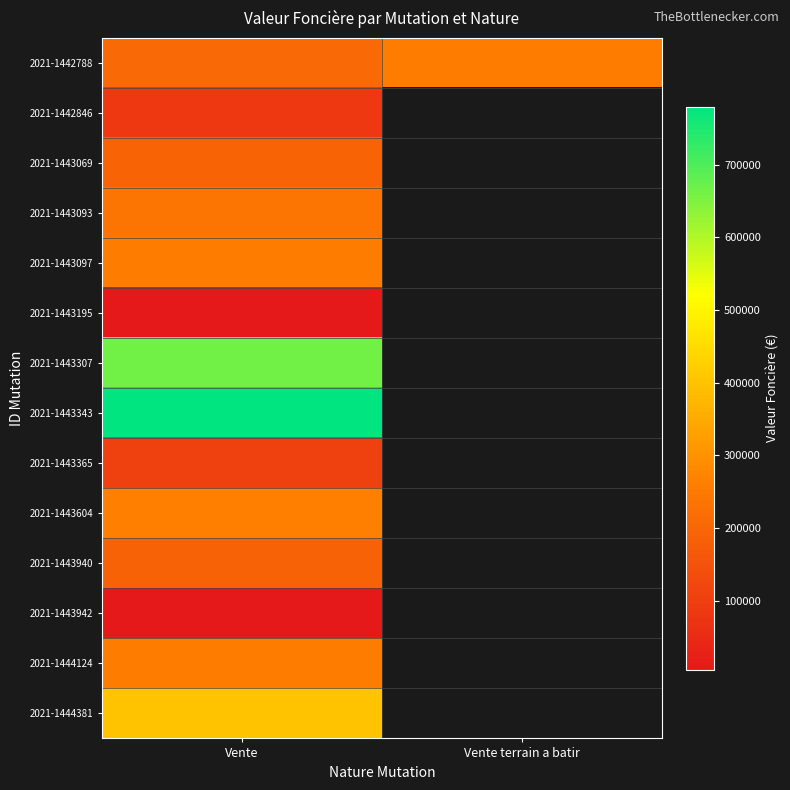

At which category is the sum across all series the highest?

Vente